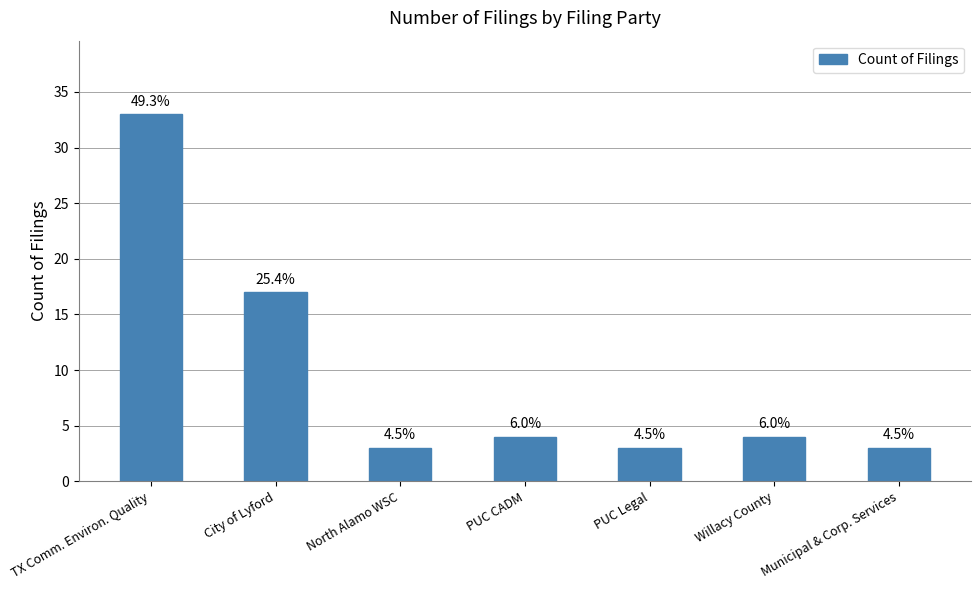

Which category has the lowest value across all series?

North Alamo WSC